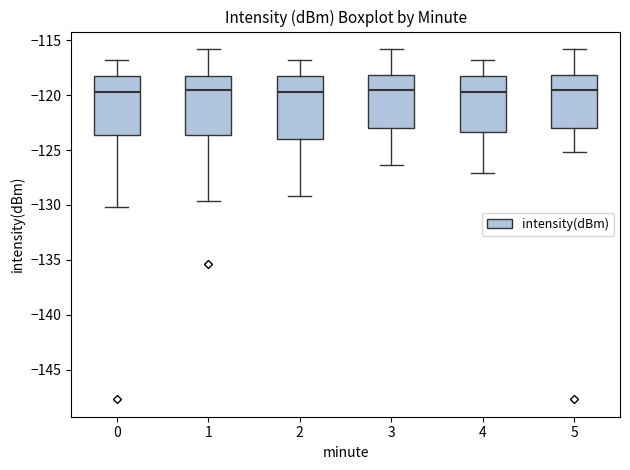

Where is the lower edge of the box at x = 2 on the y-axis? The values are not printed on the chart, so give them approximately, as read against the axis.

-124.0